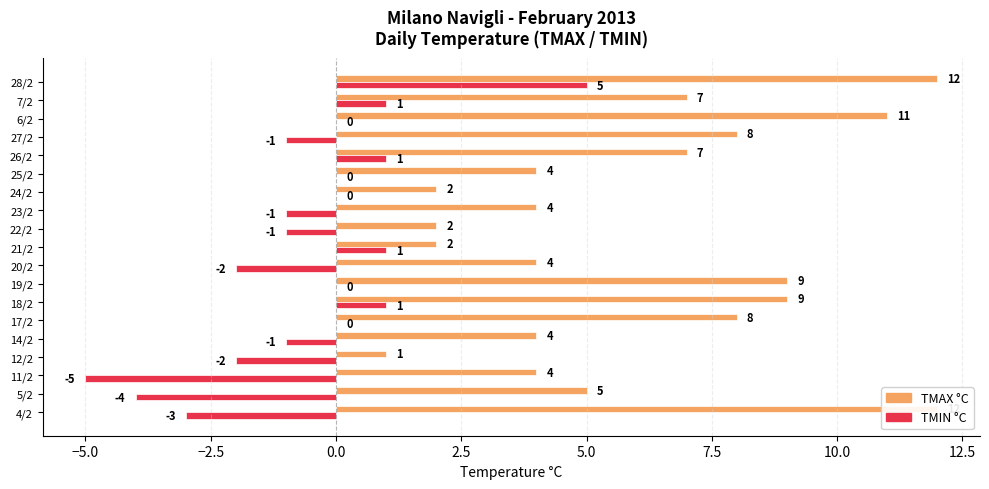

At how many categories does at least one series exceed 10?

3